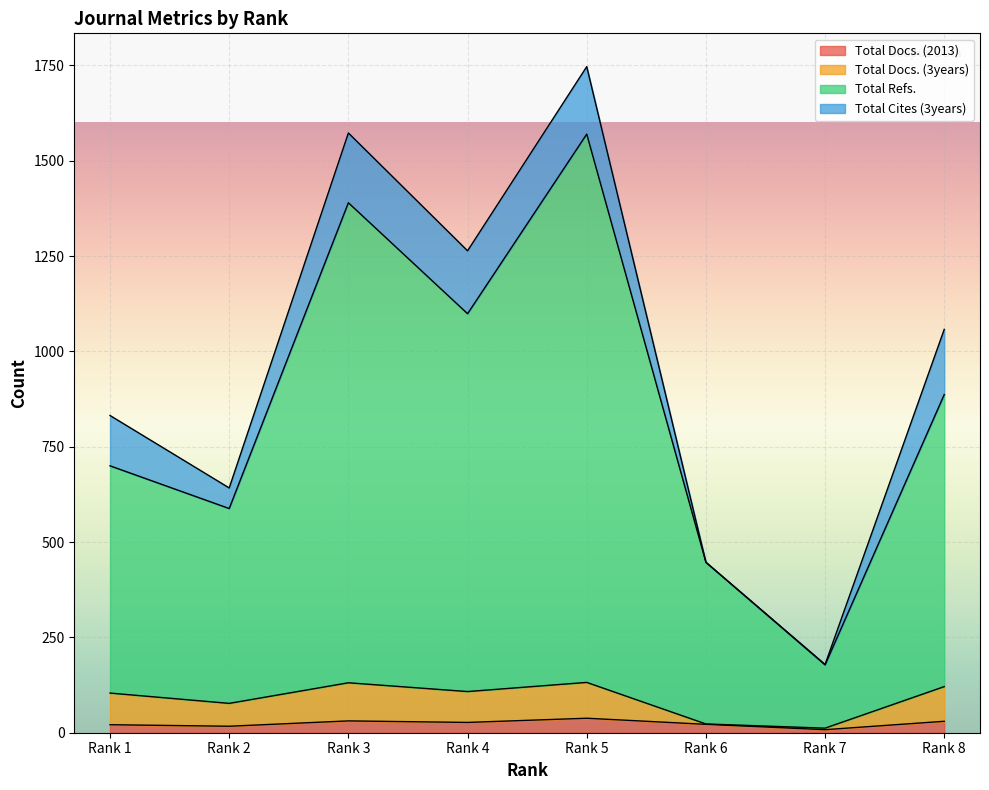

True or false: Total Docs. (3years) and Total Docs. (2013) intersect in this chart.

False